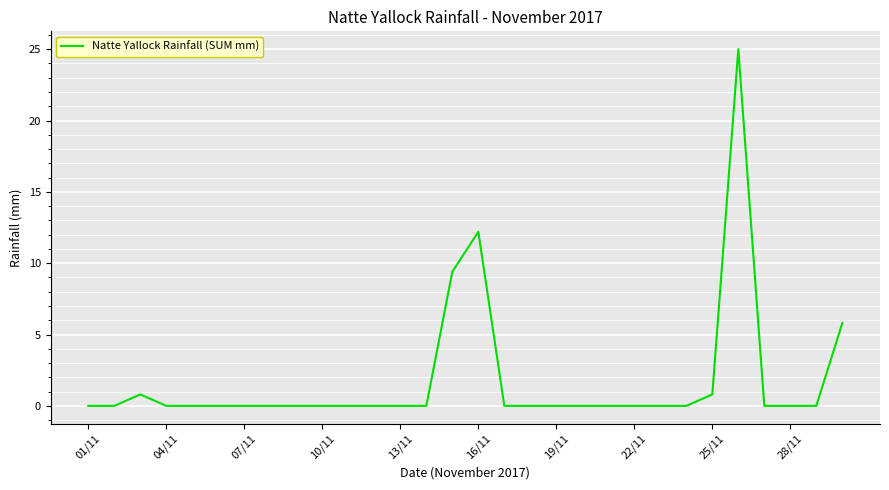

What is the maximum value shown in the chart?

25.0